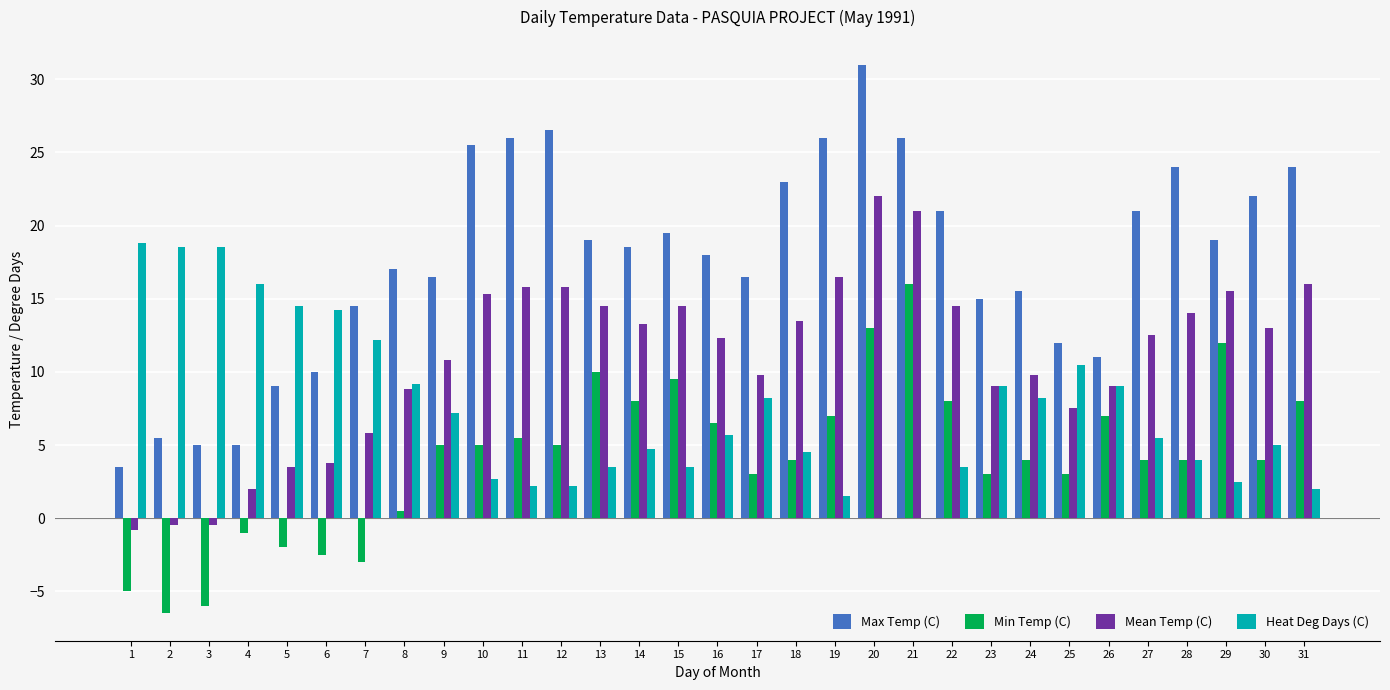

What is the sum of all Max Temp (C) values?

546.0